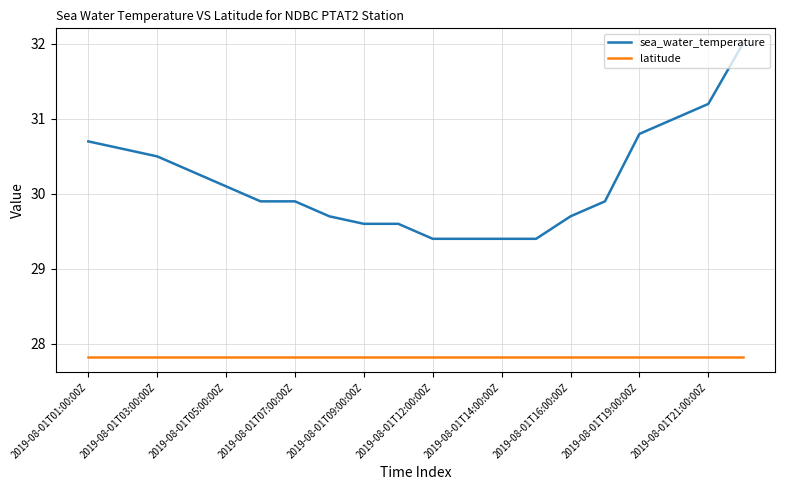

Is this an area chart (filled region under the line)?

No